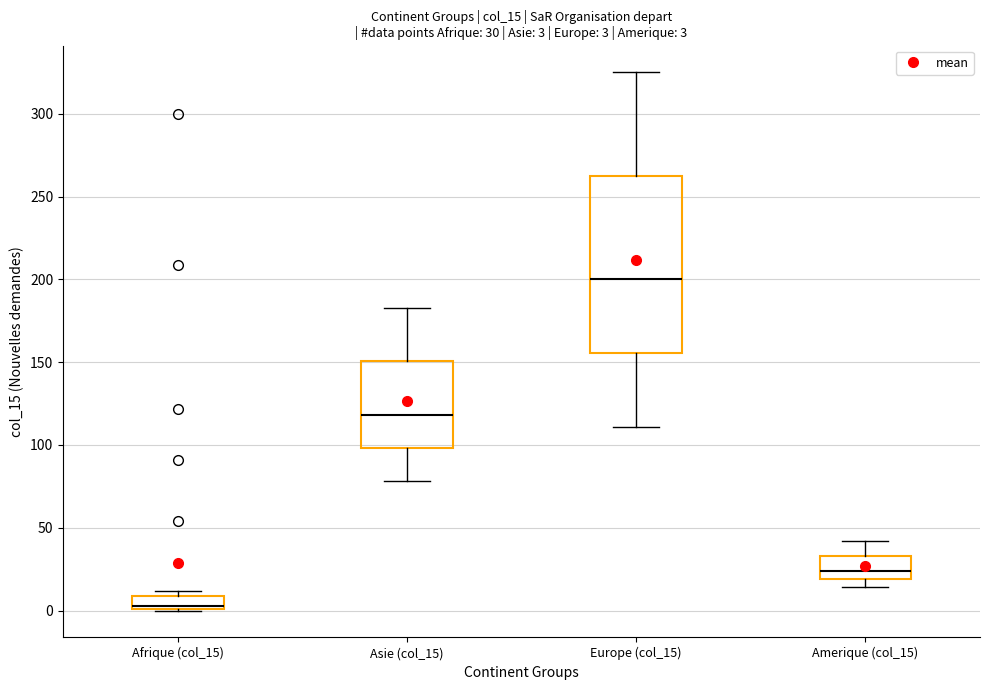

Which box has the lowest median line?

Afrique (col_15)